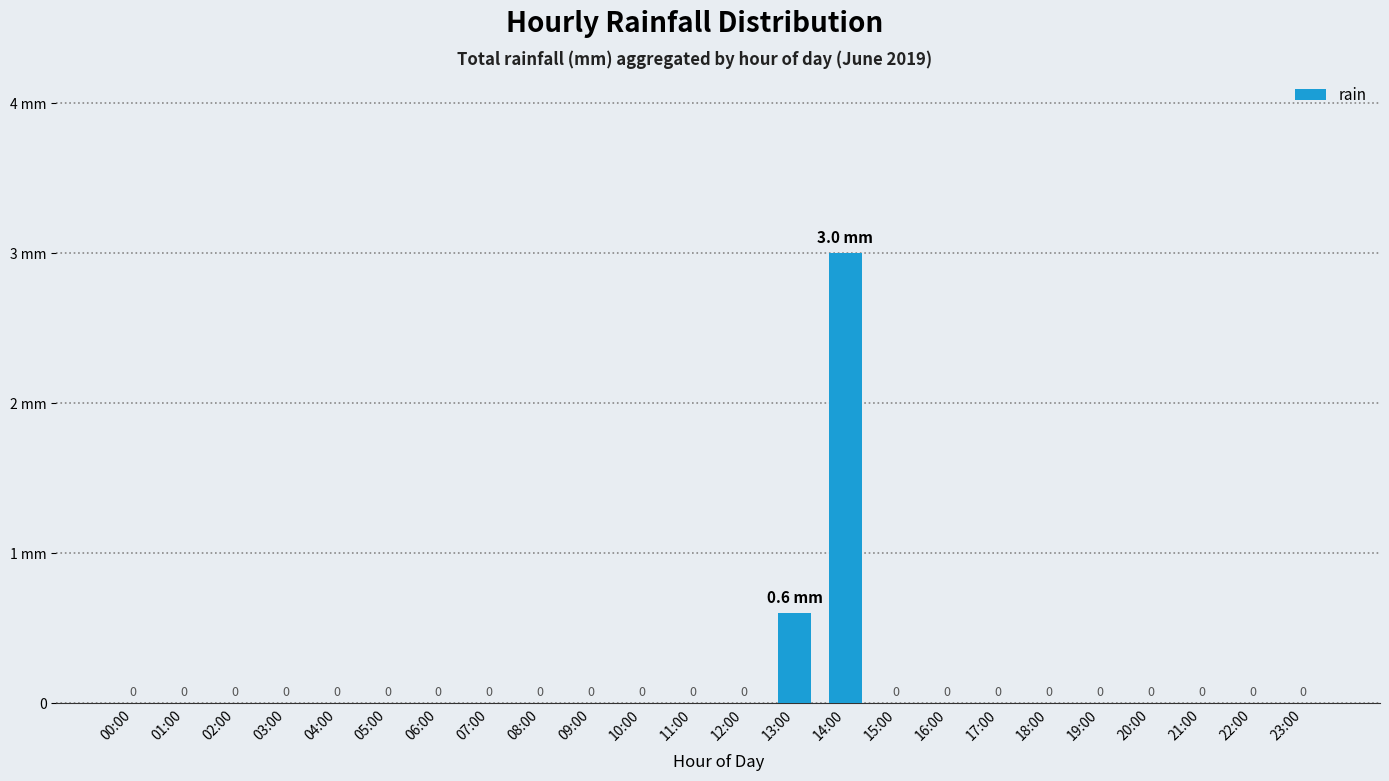

Are the bars horizontal?

No